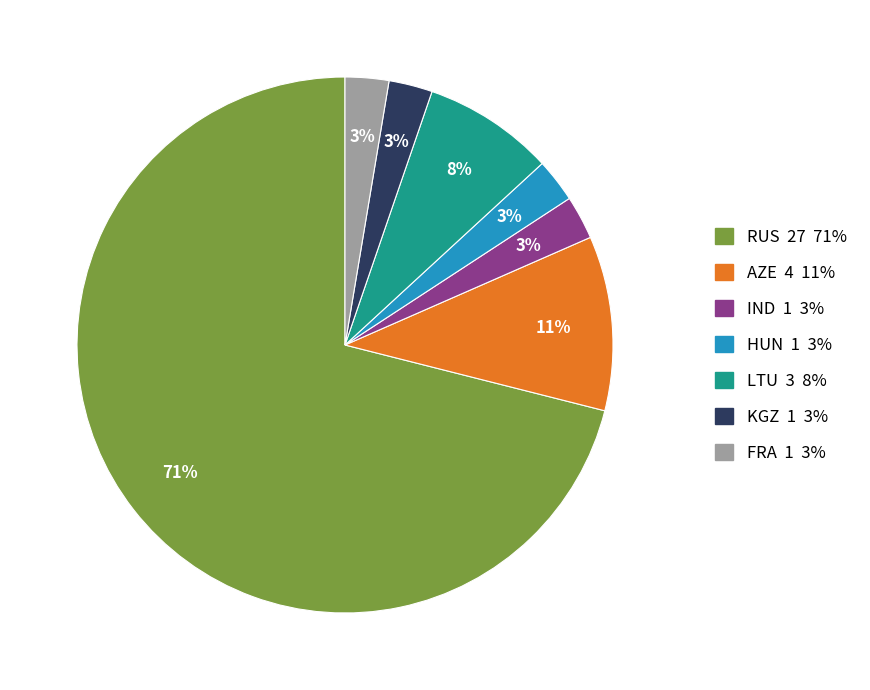

Is it true that LTU is 8% of the pie?

True